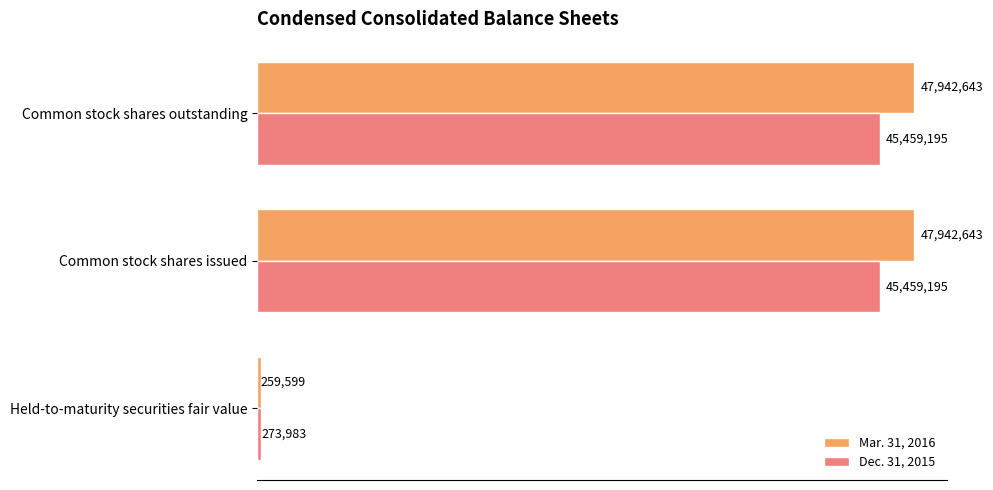

What are all the series names shown in the legend?

Mar. 31, 2016, Dec. 31, 2015